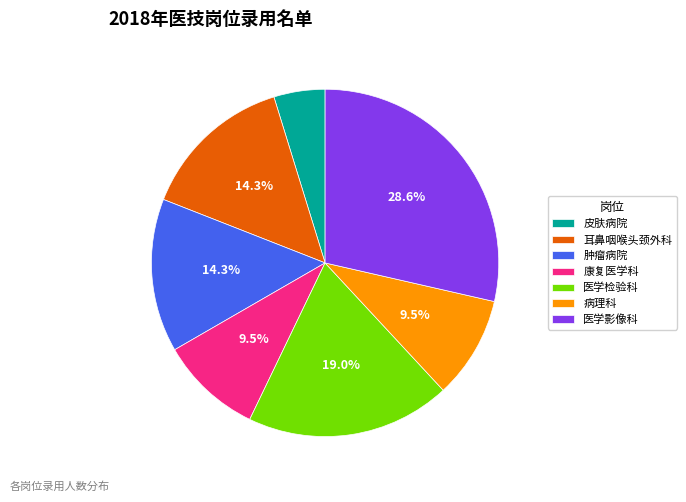

What percentage is the 医学影像科 slice, to the nearest percent?

29%